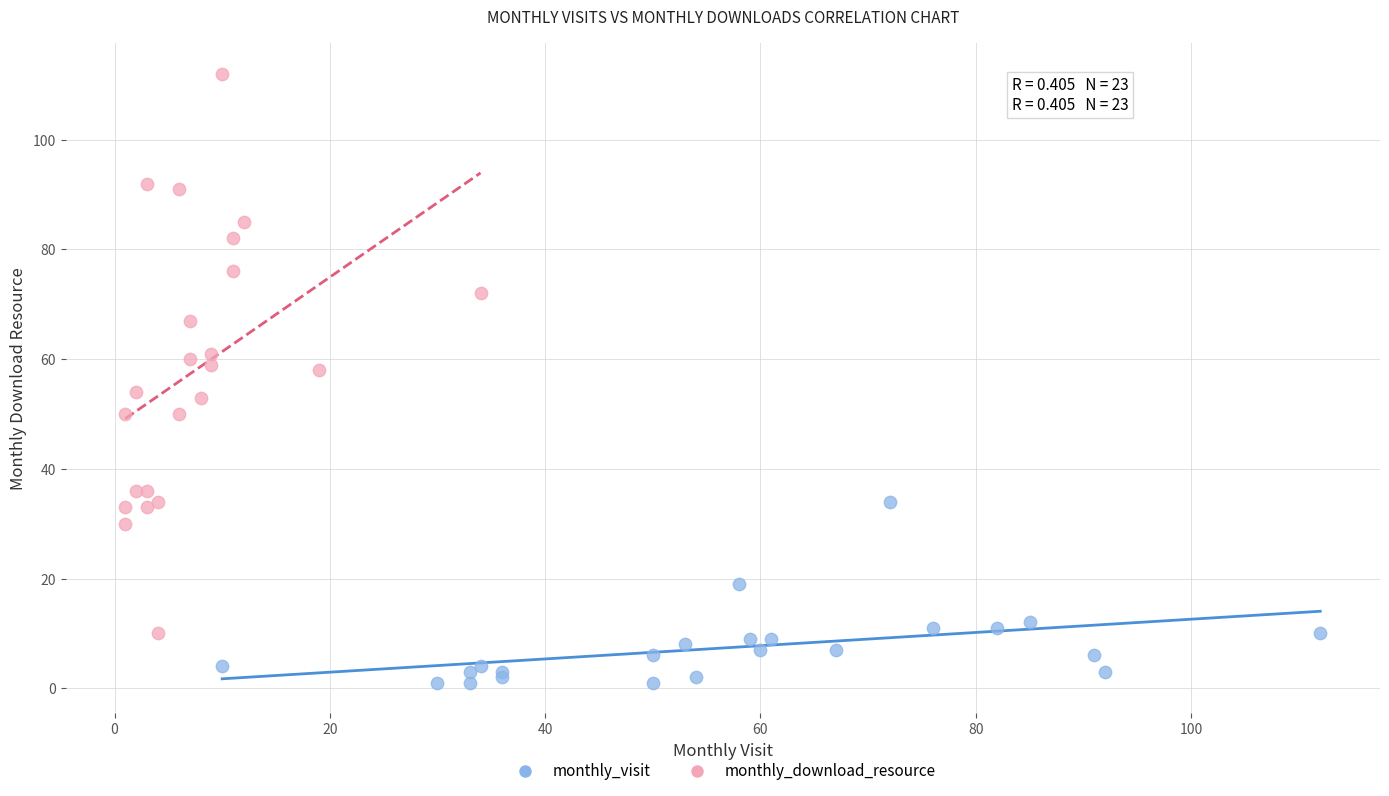

Which series contains the highest Y value?

monthly_download_resource